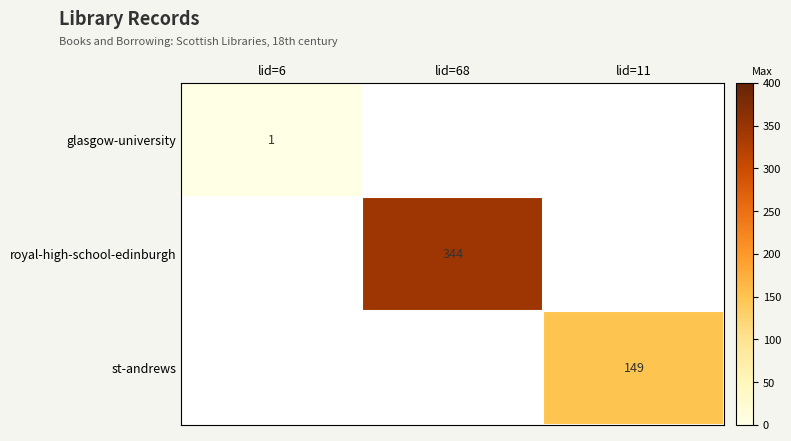

Which category has the highest value in the royal-high-school-edinburgh series?

lid=6